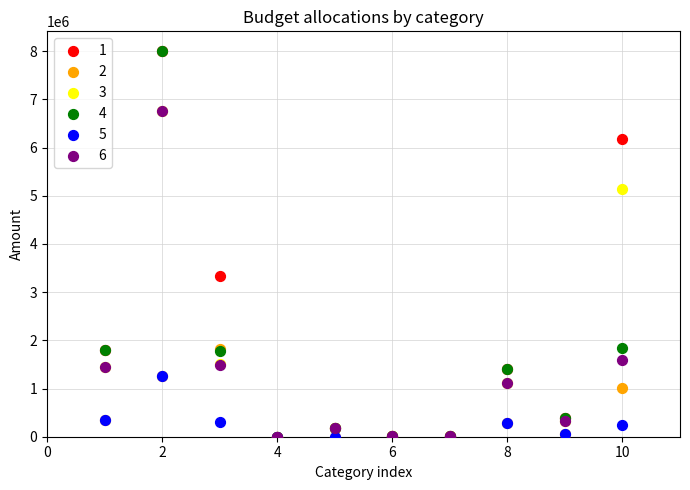

Across all series, what Y value is closest to 4005525?

3330099.9